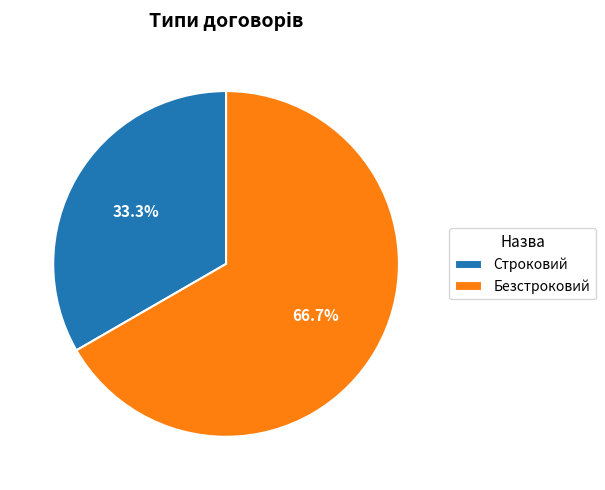

What percentage do Строковий and Безстроковий together represent?

100.0%